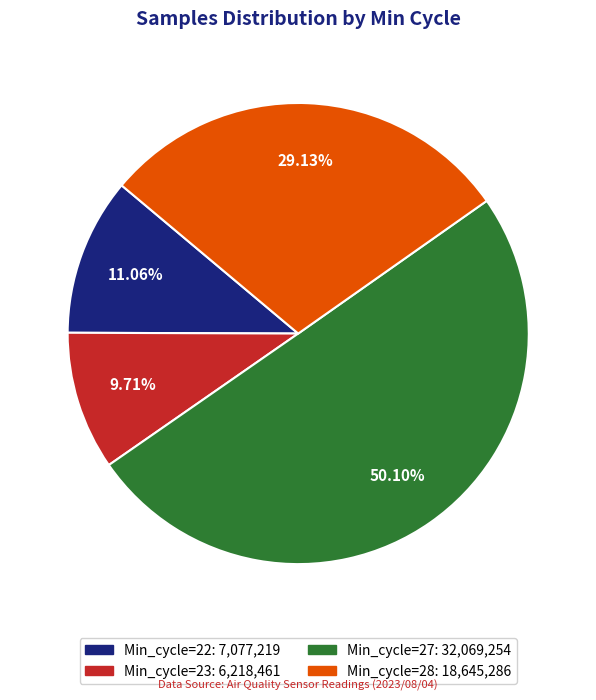

Count the number of slices in the pie.

4